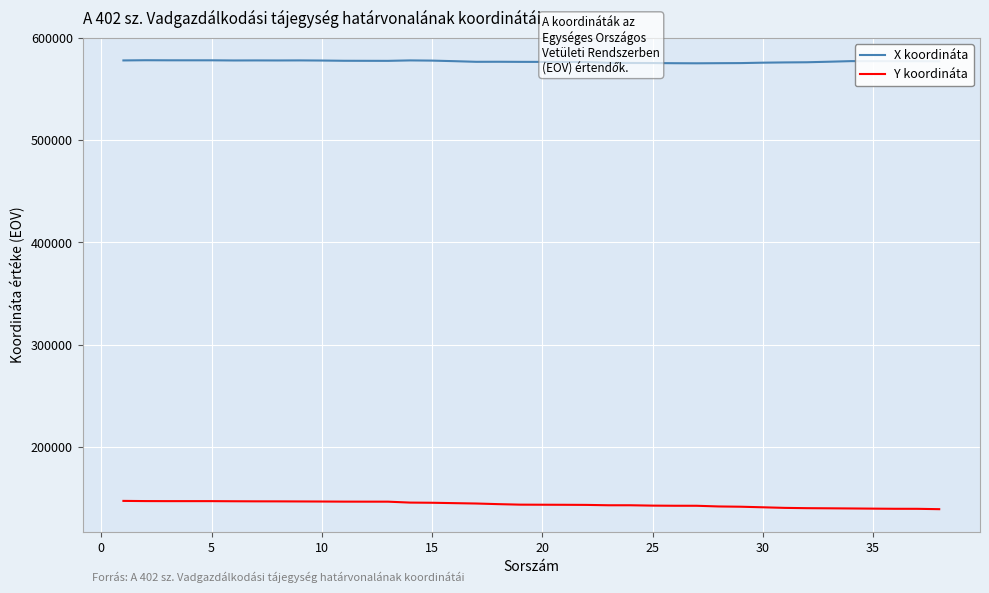

Is this an area chart (filled region under the line)?

No